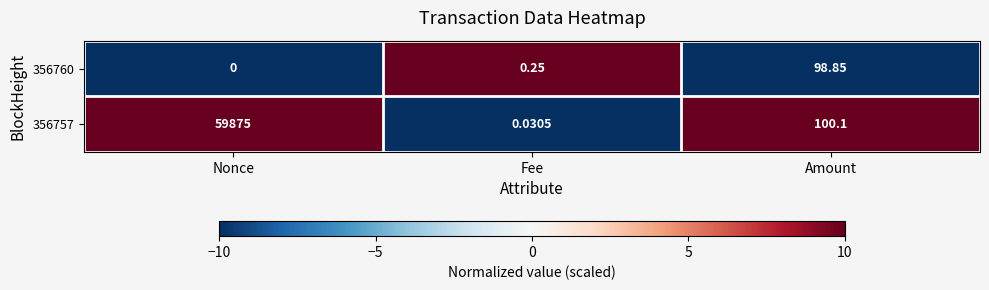

Which category has the highest value across all series?

Nonce